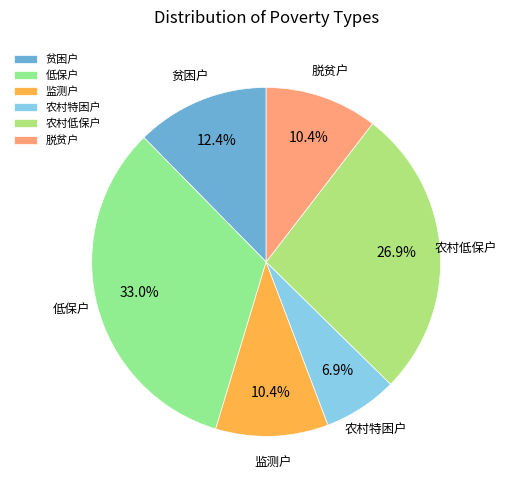

To the nearest percent, what is the difference between the 低保户 and 监测户 slice percentages?

23%